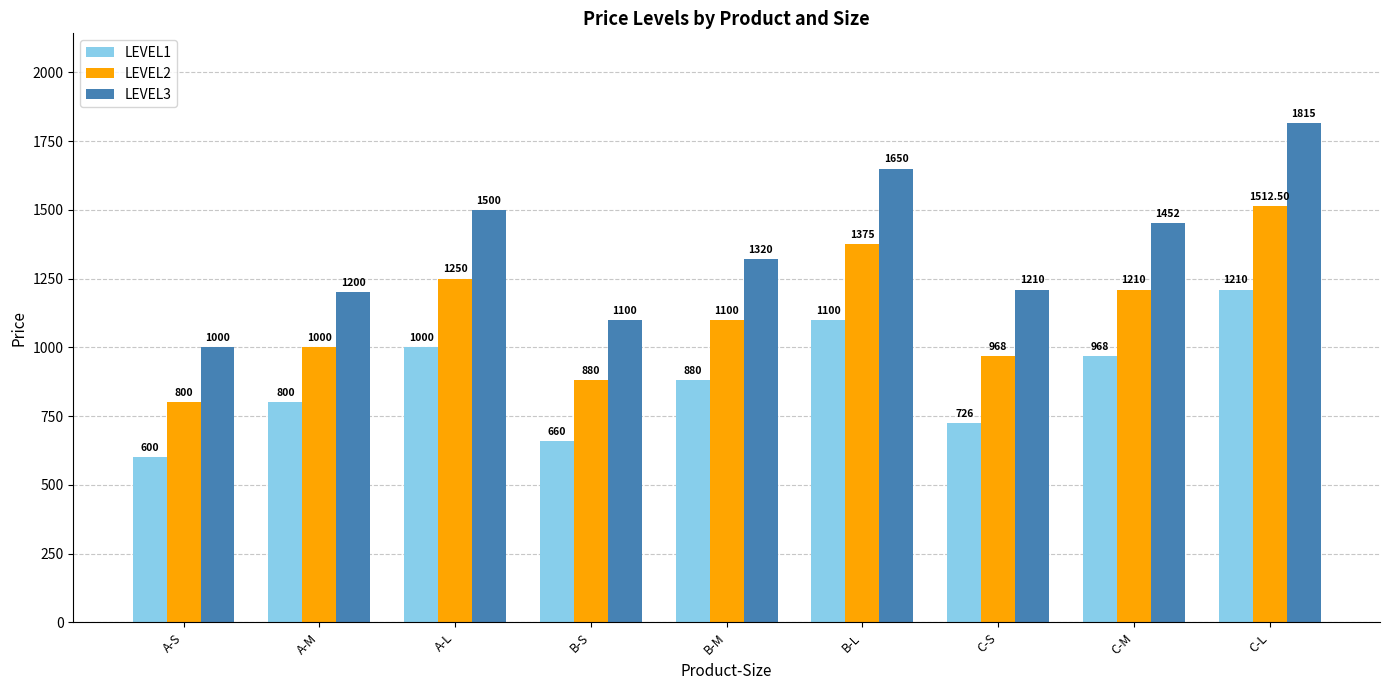

Is it true that LEVEL3 equals 488.4 at B-M?

False